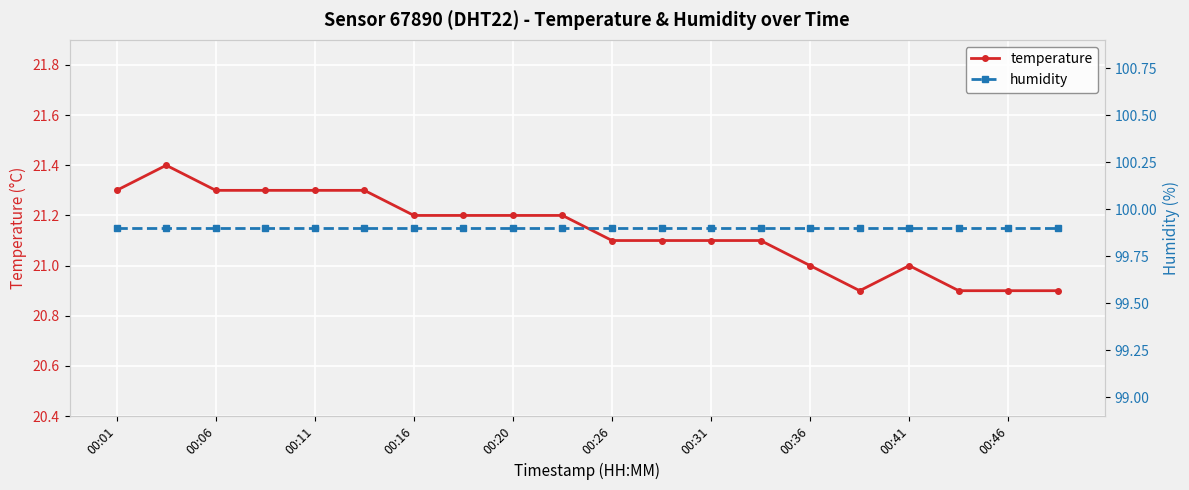

Is it true that temperature equals 21.0 at 00:36?

True